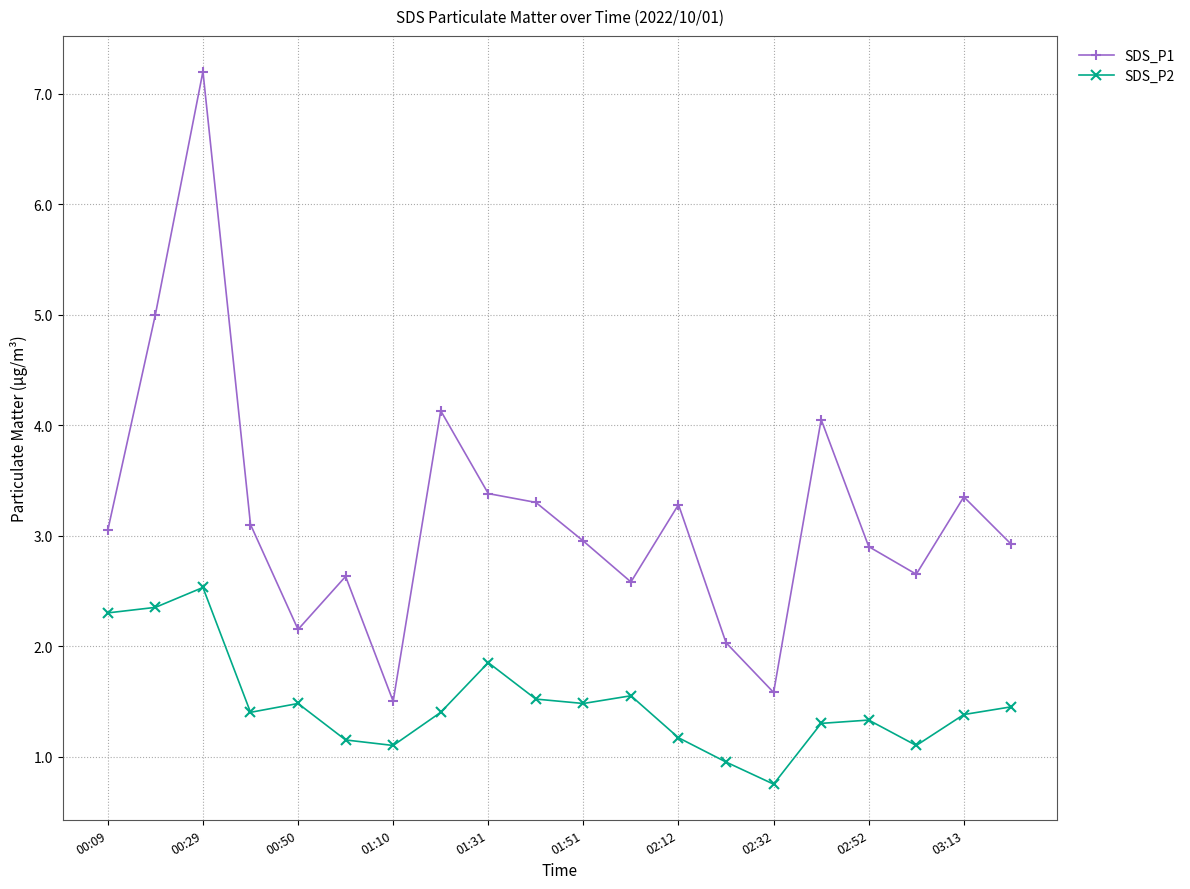

Which series has the largest total across all categories?

SDS_P1